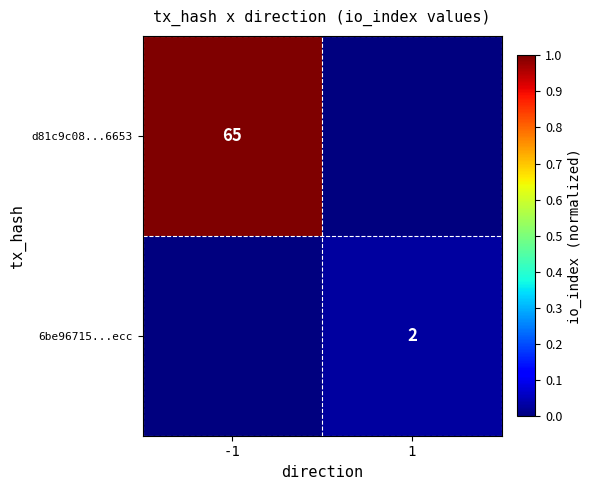

The value of d81c9c08...6653 at -1 is 65. True or false?

True